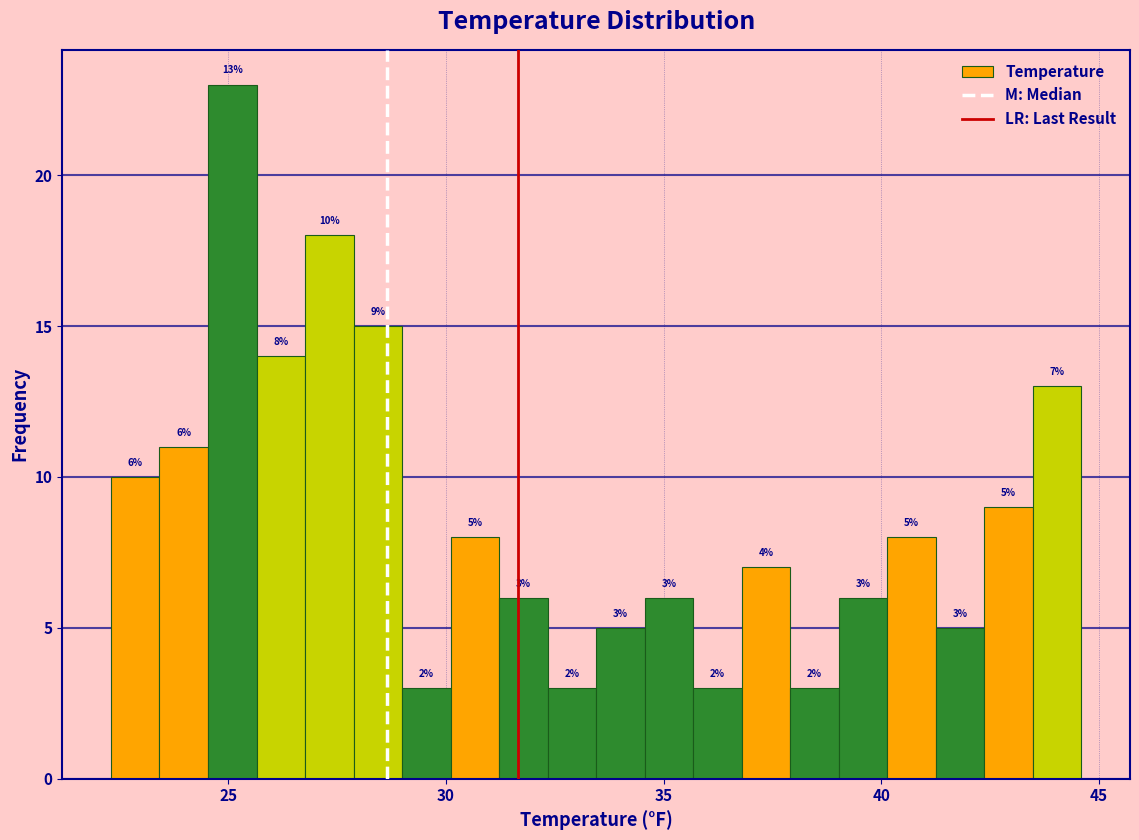

Read against the x-axis, roughly where is the centre of the tallest bar?

25.0